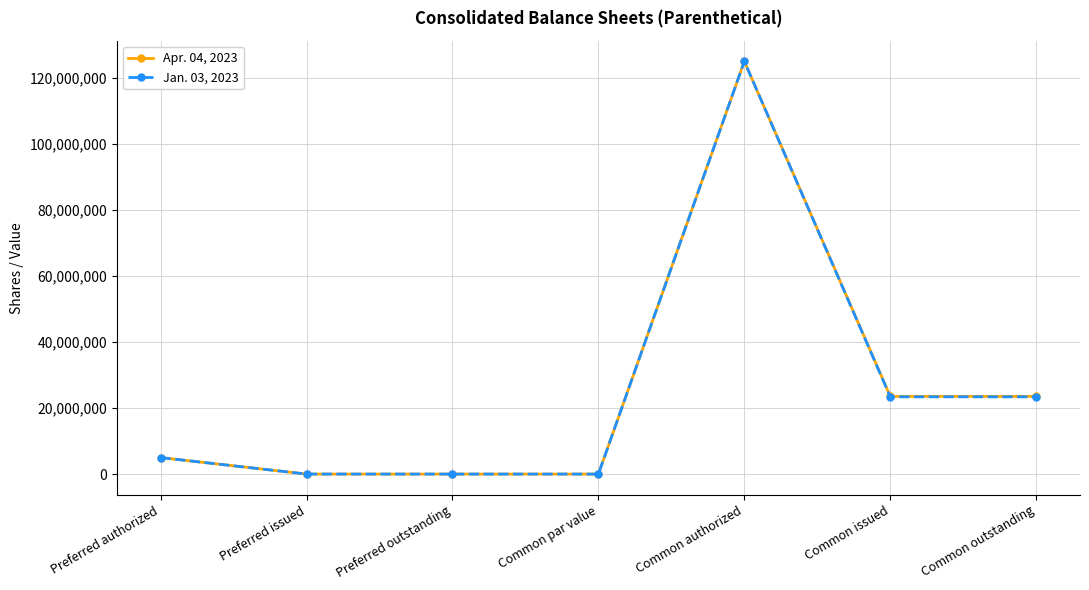

At which category is the sum across all series the highest?

Common authorized